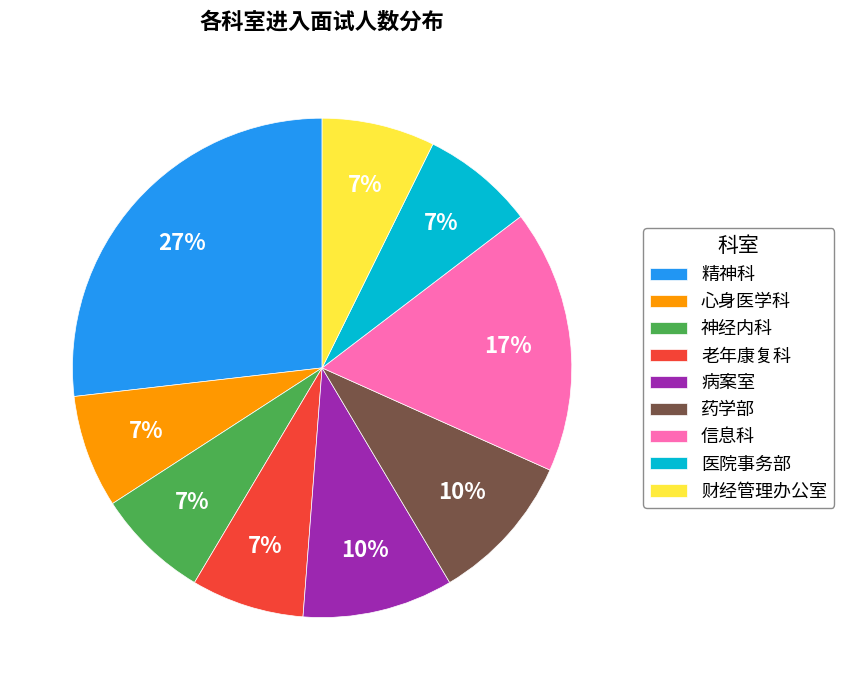

The 医院事务部 slice represents 7% of the pie. True or false?

True